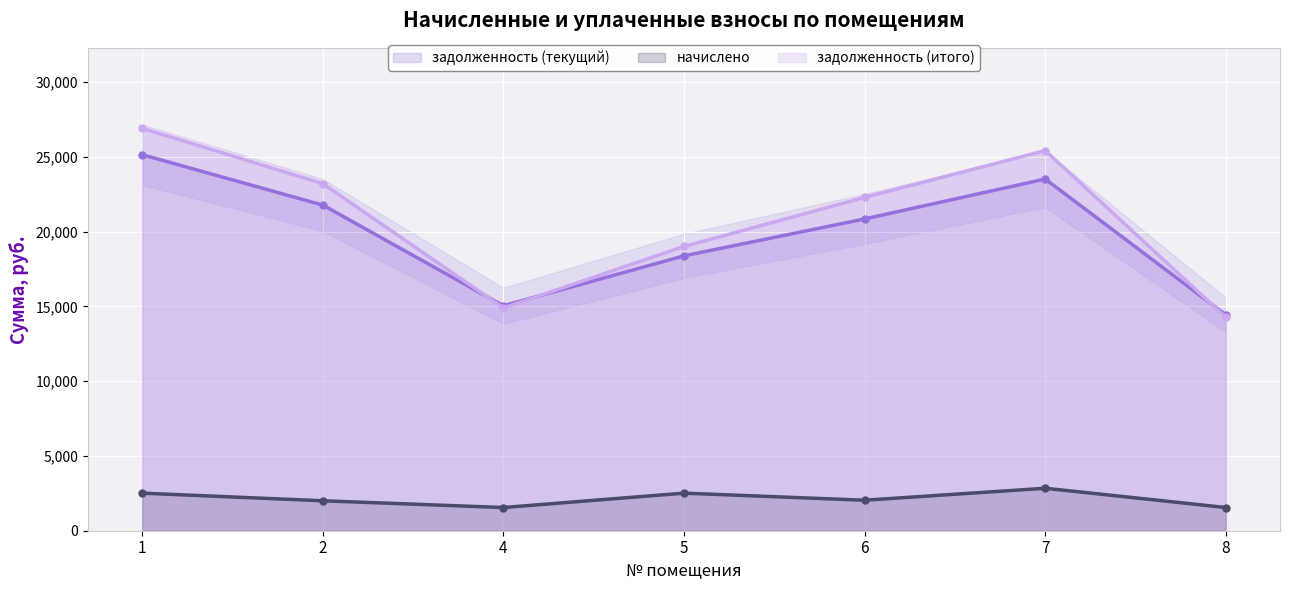

How many distinct data groups are displayed?

3